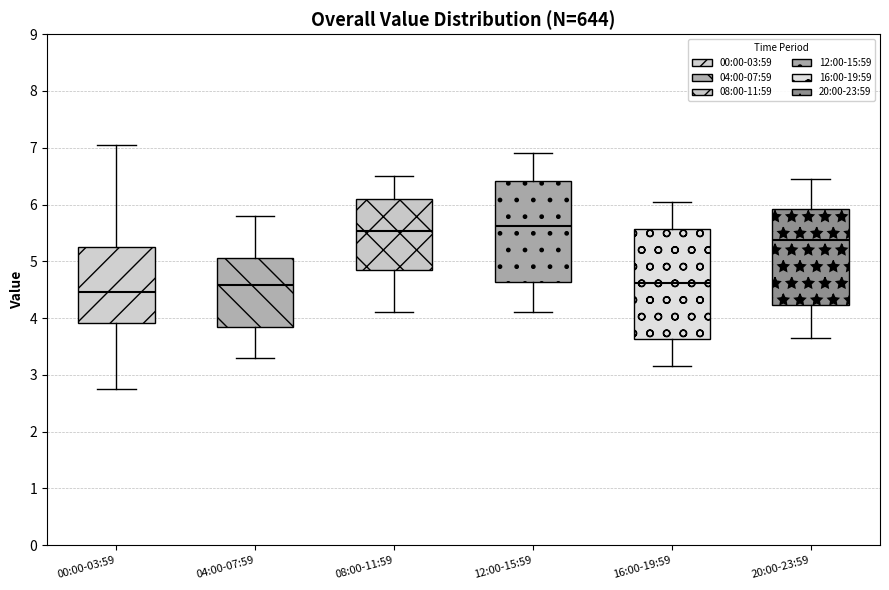

Reading left to right, transcribe this box plot: for each box, give where its median line is, the range the box spans, and where its two whiskers end, as read against the y-axis. The values are not printed on the chart, so give them approximately, as read against the axis.

00:00-03:59: median 4.5, box 3.9 to 5.2, whiskers 2.8 to 7.1
04:00-07:59: median 4.6, box 3.8 to 5.1, whiskers 3.3 to 5.8
08:00-11:59: median 5.5, box 4.9 to 6.1, whiskers 4.1 to 6.5
12:00-15:59: median 5.6, box 4.6 to 6.4, whiskers 4.1 to 6.9
16:00-19:59: median 4.6, box 3.6 to 5.6, whiskers 3.2 to 6.1
20:00-23:59: median 5.4, box 4.2 to 5.9, whiskers 3.7 to 6.5